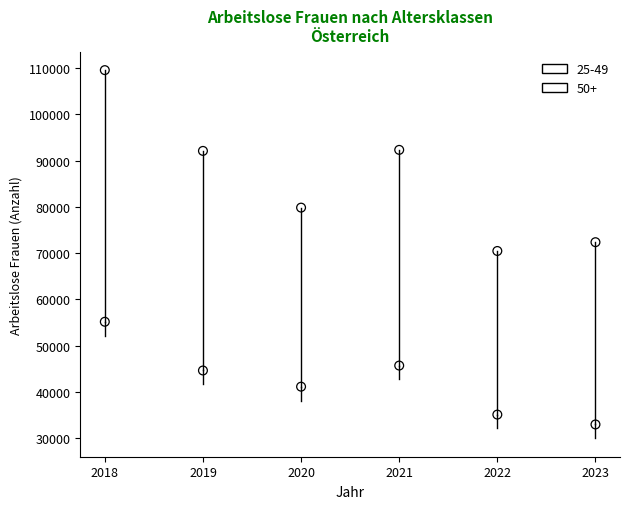

Which series reaches the minimum Y coordinate?

50+